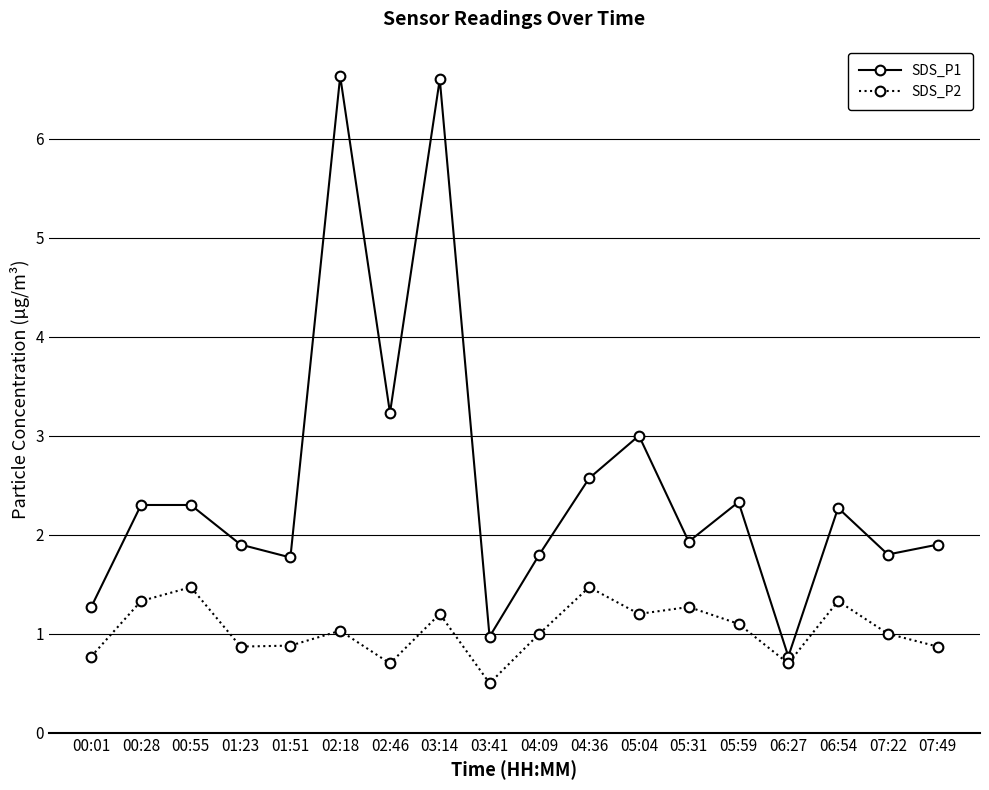

What is the lowest value of the SDS_P1 series?

0.8